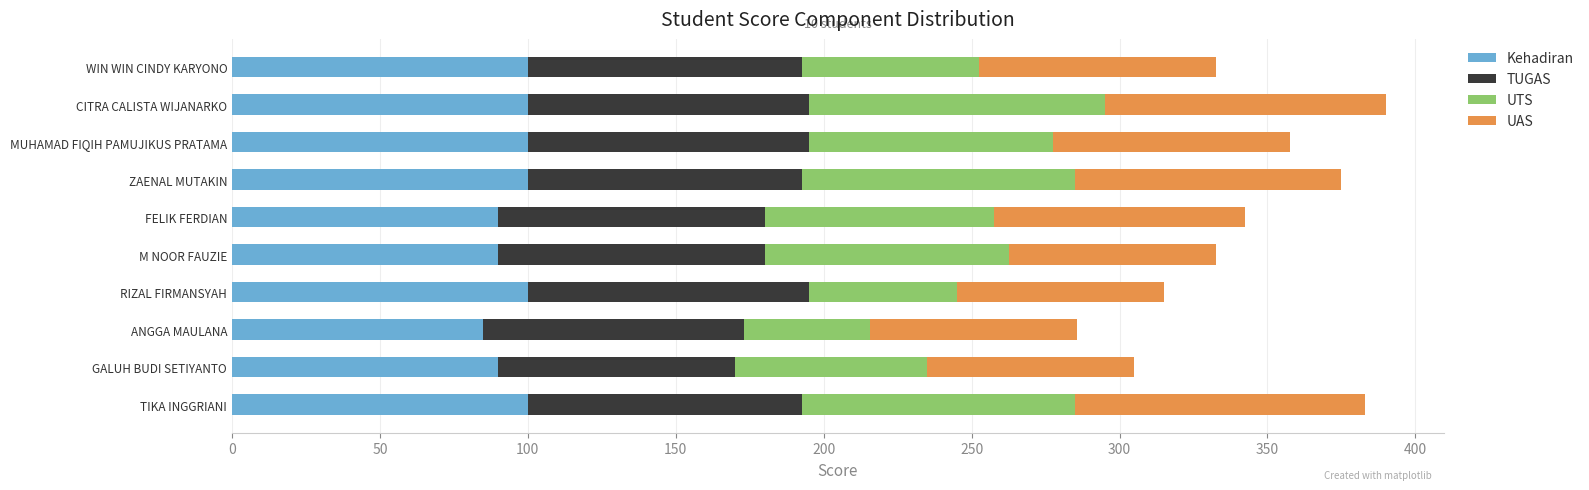

What is the difference between the maximum and minimum values in the Kehadiran series?

15.0